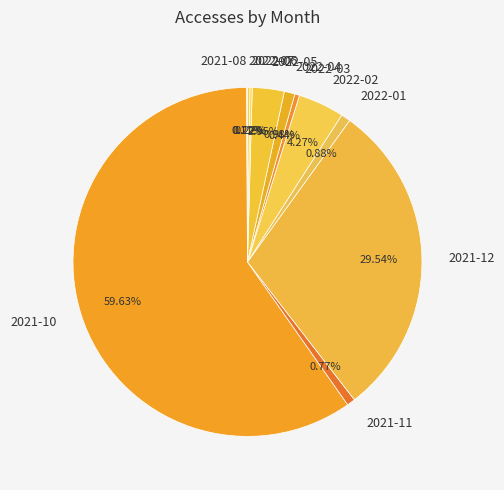

True or false: 2022-03 accounts for 0% of the total.

True